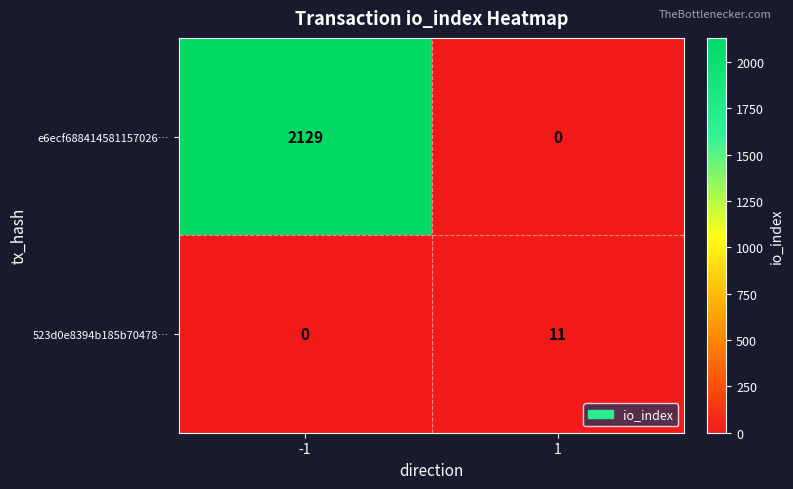

Which series has the largest total across all categories?

e6ecf688414581157026…